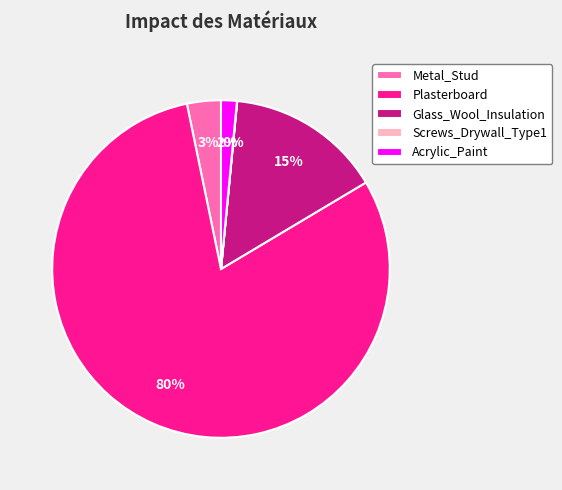

Is there a majority slice in this chart?

Yes